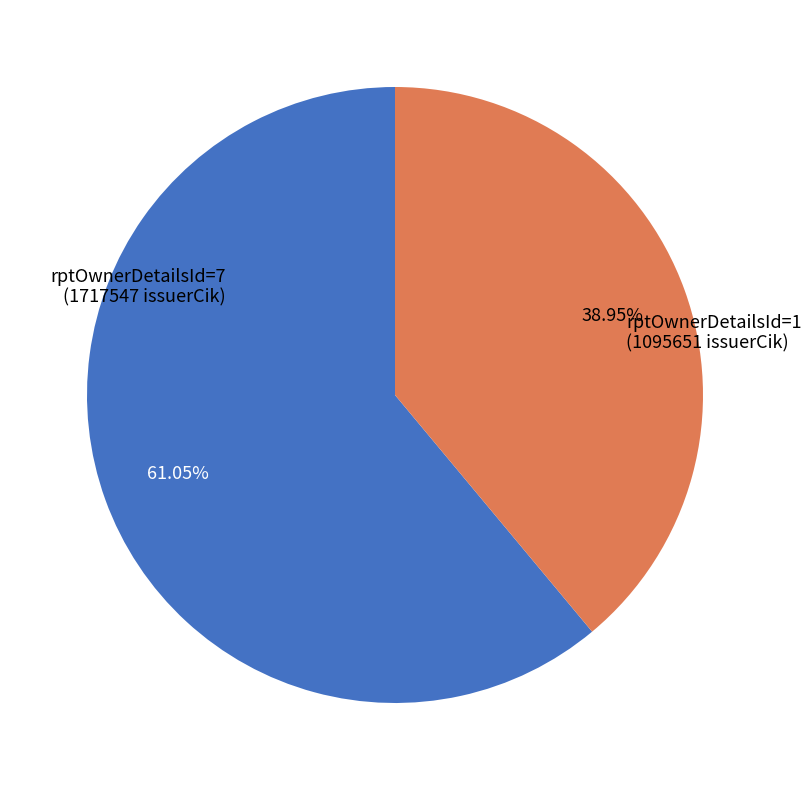

Does any single category account for the majority?

Yes